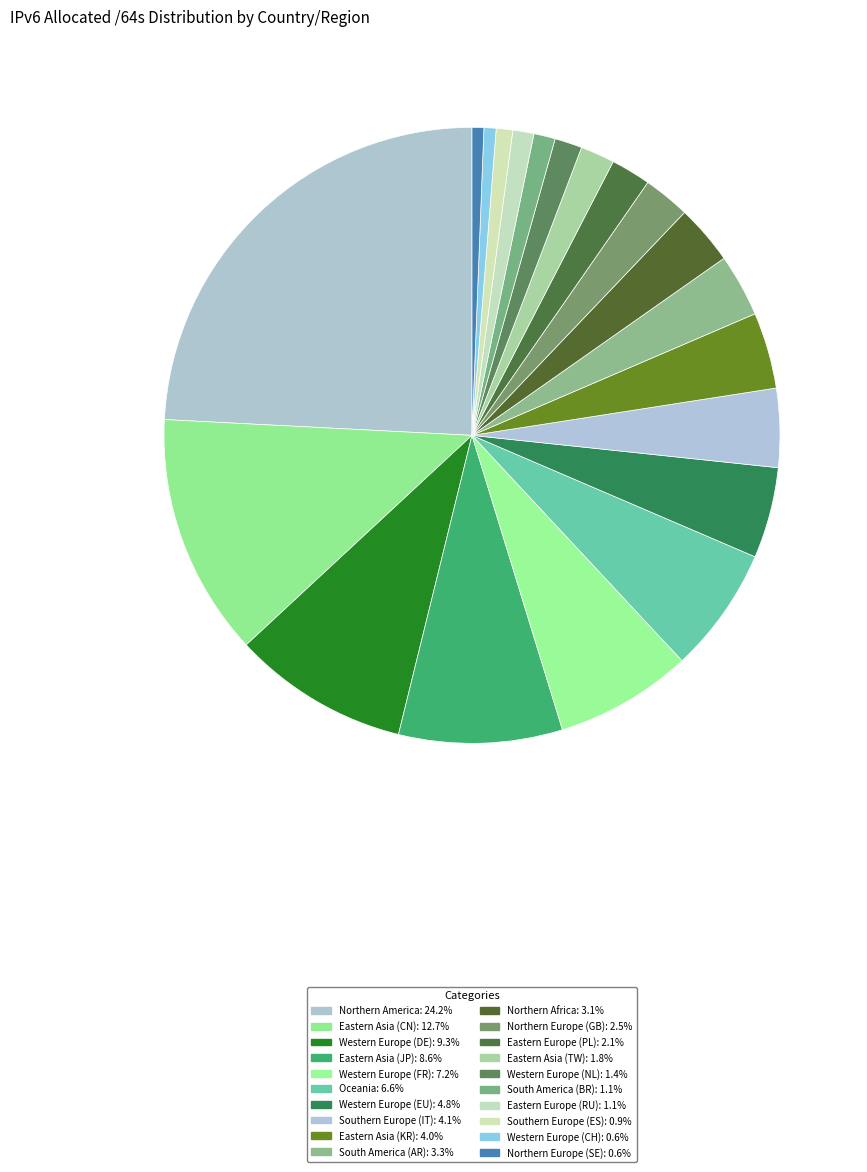

How much of the chart is everything except Eastern Asia (JP)?

91.4%